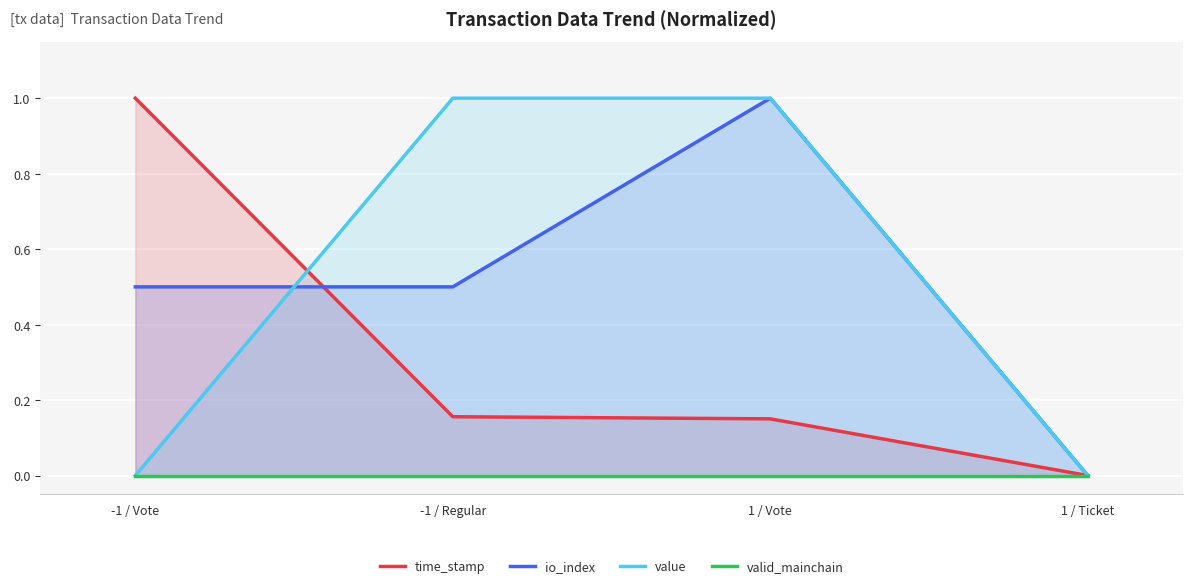

Does the chart display data point markers on the line(s)?

No